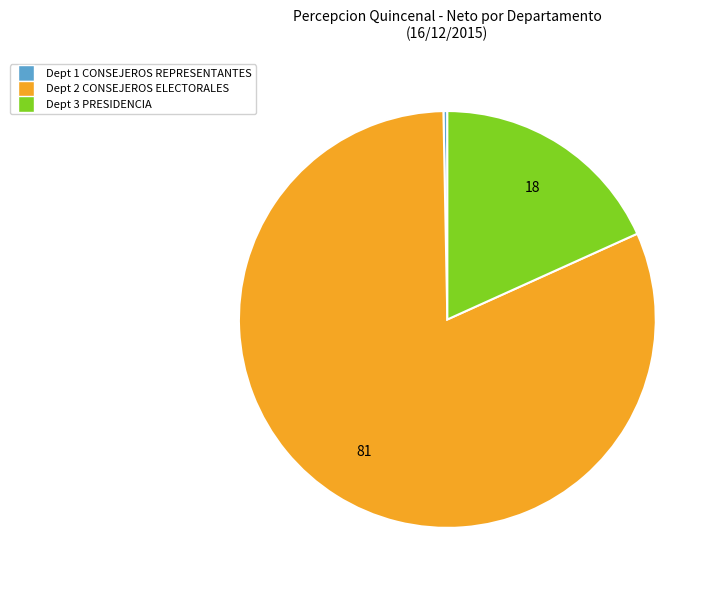

Does any single category account for the majority?

Yes